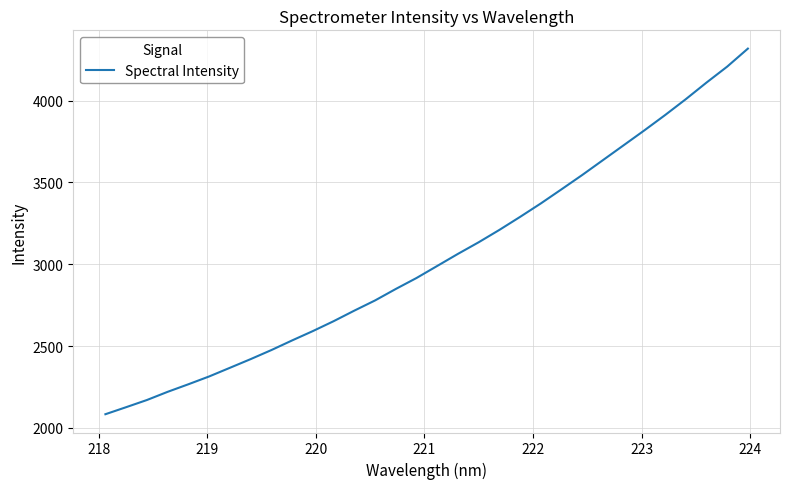

What is the smallest value displayed?

2083.4